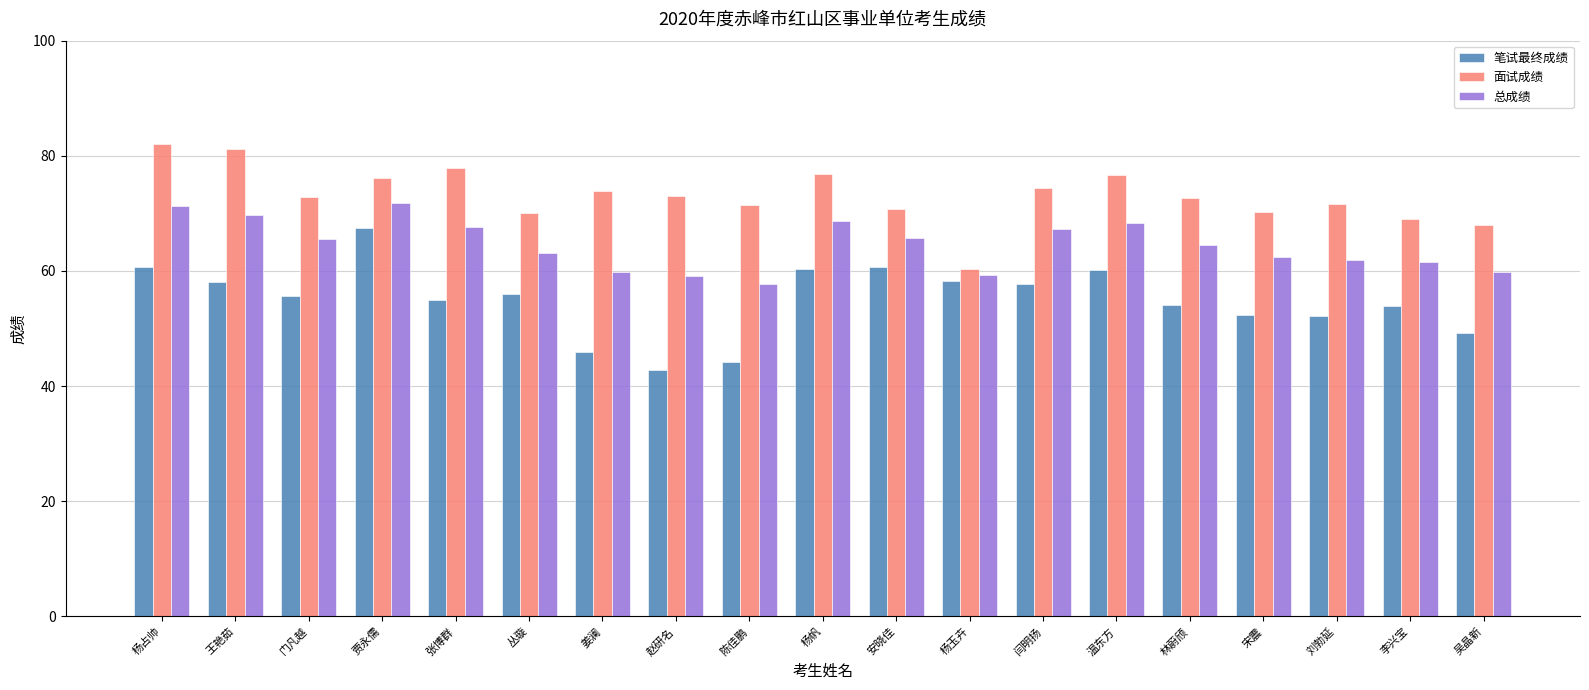

List the series in order of their overall mean, lowest first.

笔试最终成绩, 总成绩, 面试成绩